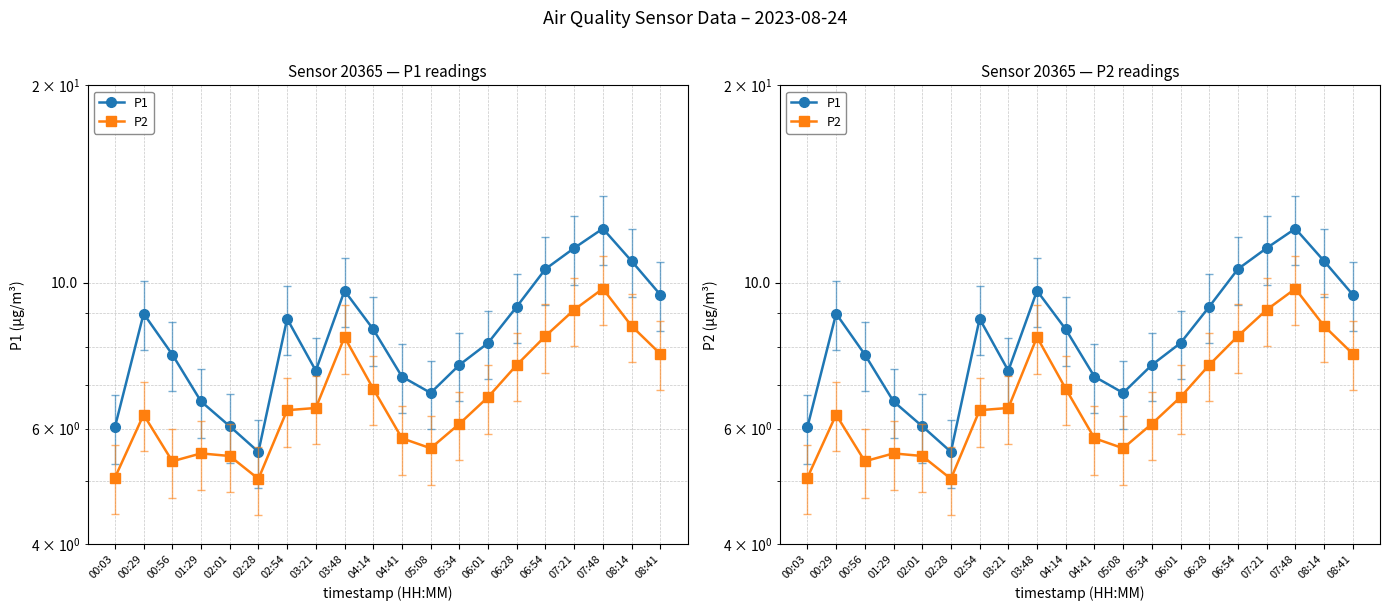

Reading left to right, what are all the values shown in this chart?

P1: 6.0	9.0	7.8	6.6	6.0	5.5	8.8	7.3	9.7	8.5	7.2	6.8	7.5	8.1	9.2	10.5	11.3	12.1	10.8	9.6
P2: 5.0	6.3	5.3	5.5	5.5	5.0	6.4	6.5	8.3	6.9	5.8	5.6	6.1	6.7	7.5	8.3	9.1	9.8	8.6	7.8